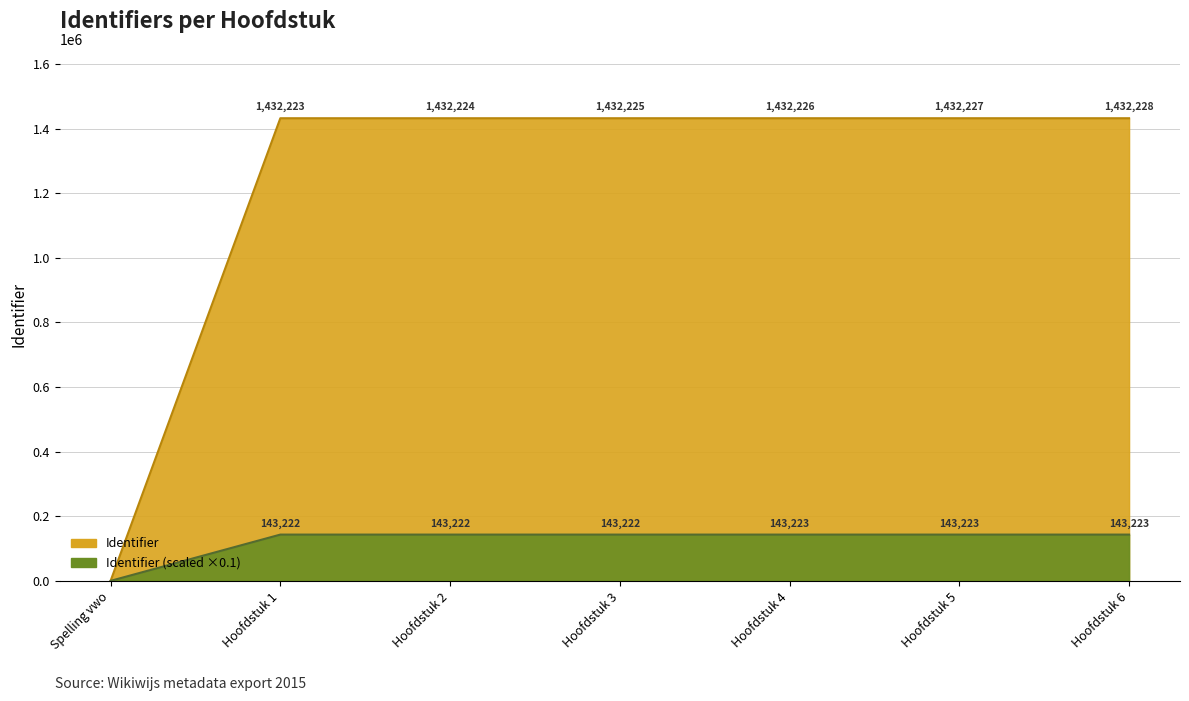

Where is the data nearest to the value 71611?

Spelling vwo